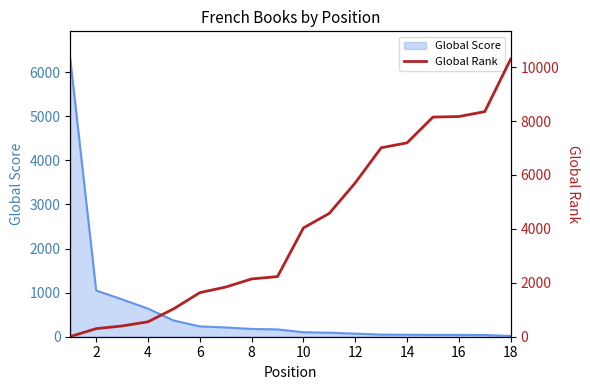

The chart shows a value of 715 at 4. True or false?

False